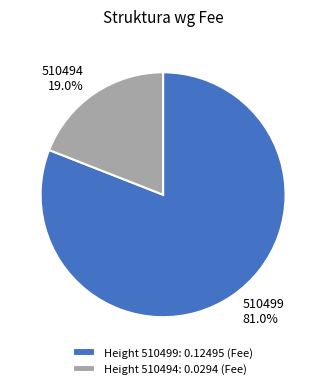

Do 510499 and 510494 together represent more than half of the pie?

Yes